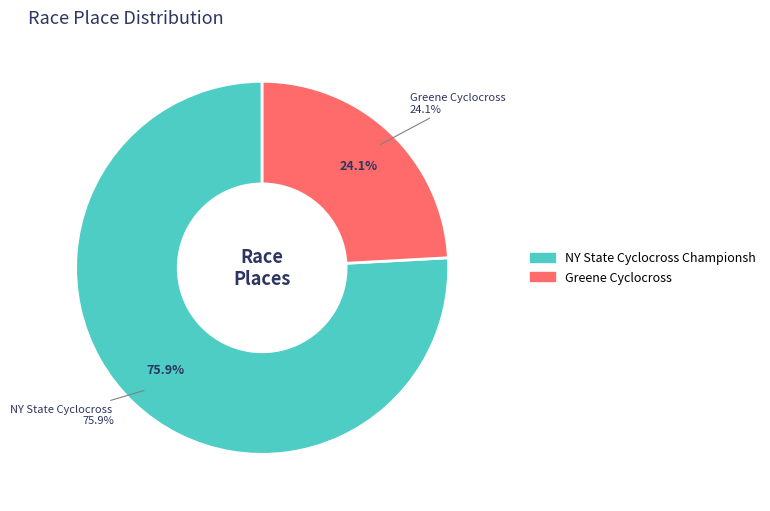

What is the change in value from NY State Cyclocross Championship to Greene Cyclocross?

-15